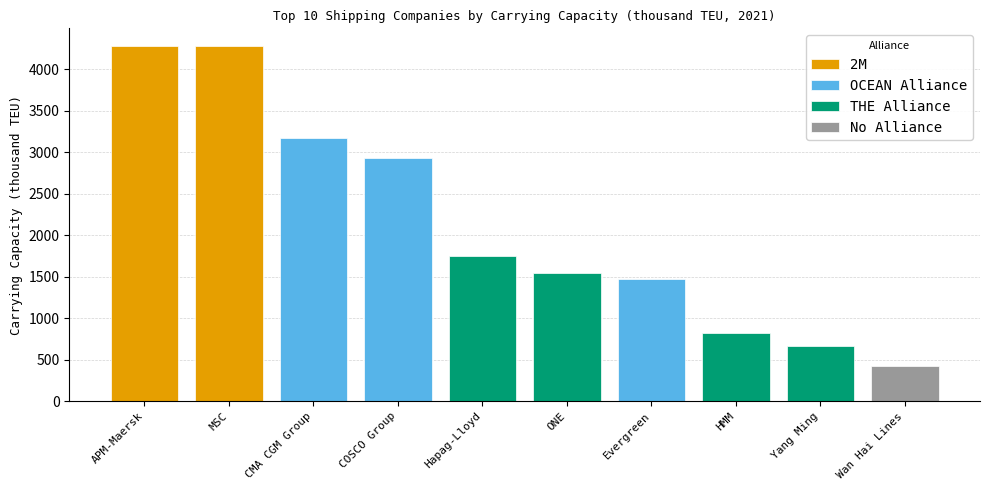

The chart shows a value of 820 at HMM. True or false?

True